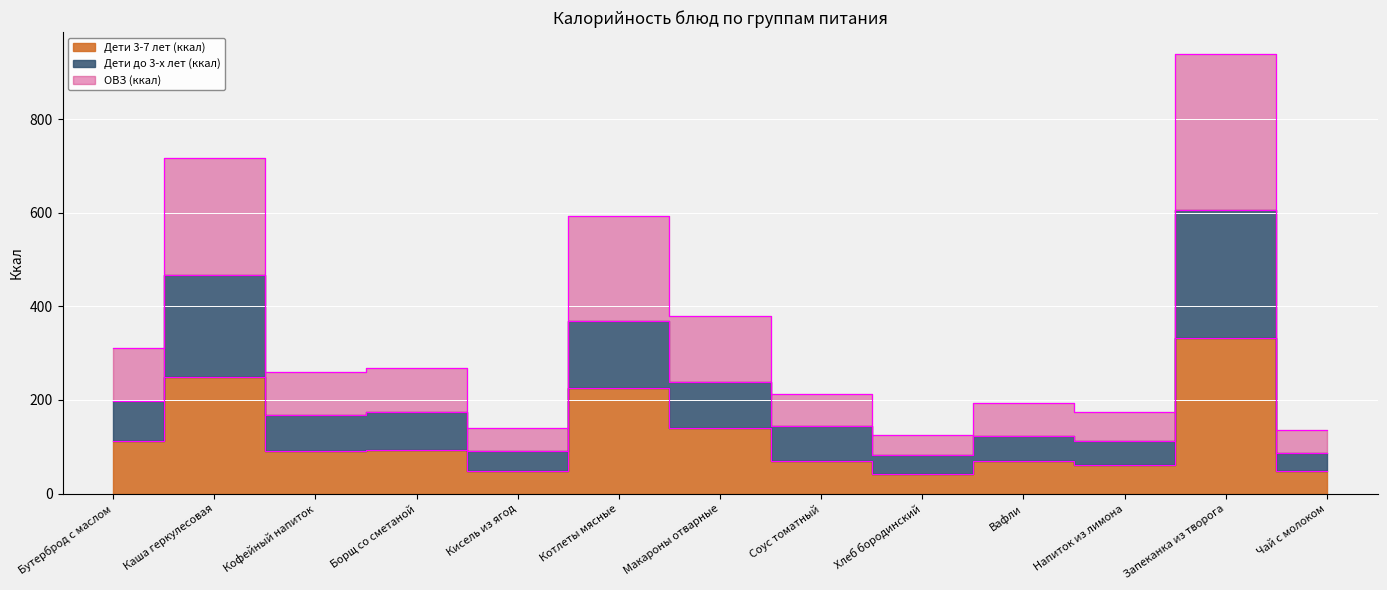

What is the label of the 10th point from the left?

Вафли